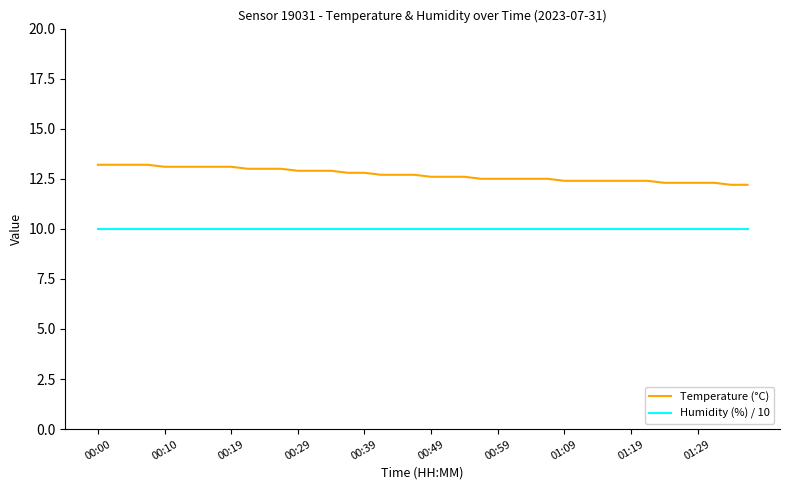

True or false: Humidity (%) / 10 and Temperature (°C) cross at least once.

False